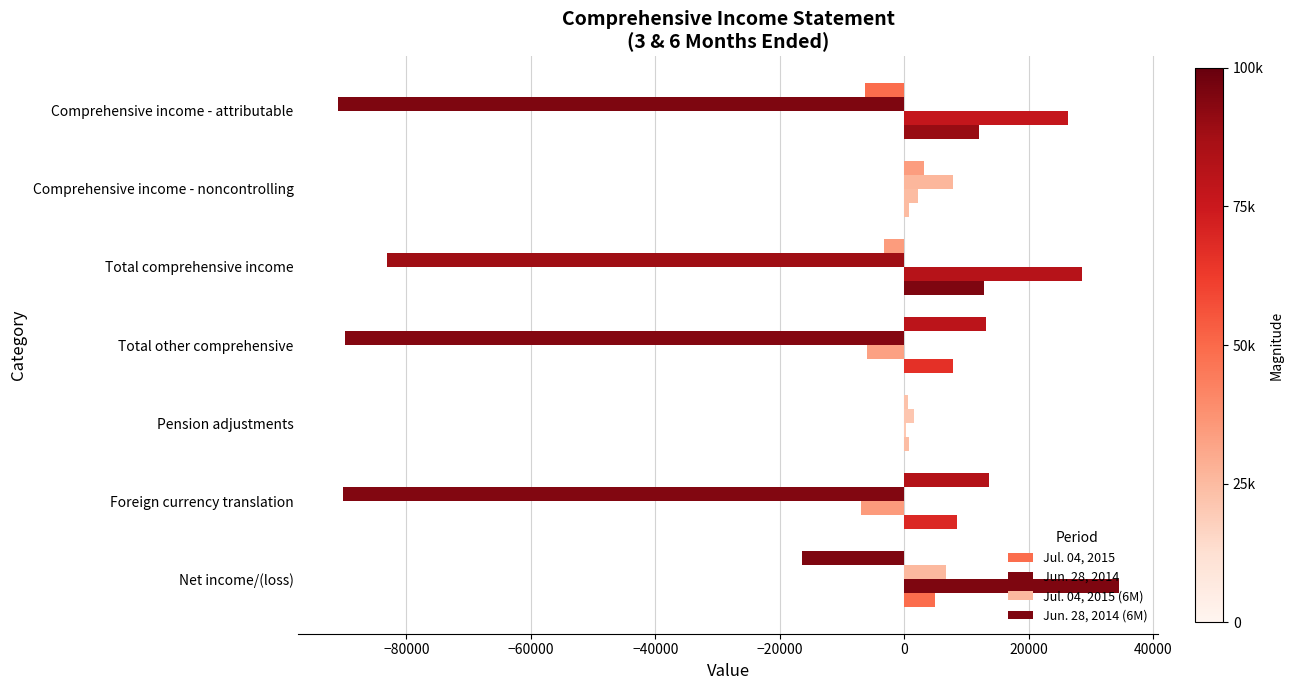

How many series are shown in this chart?

4